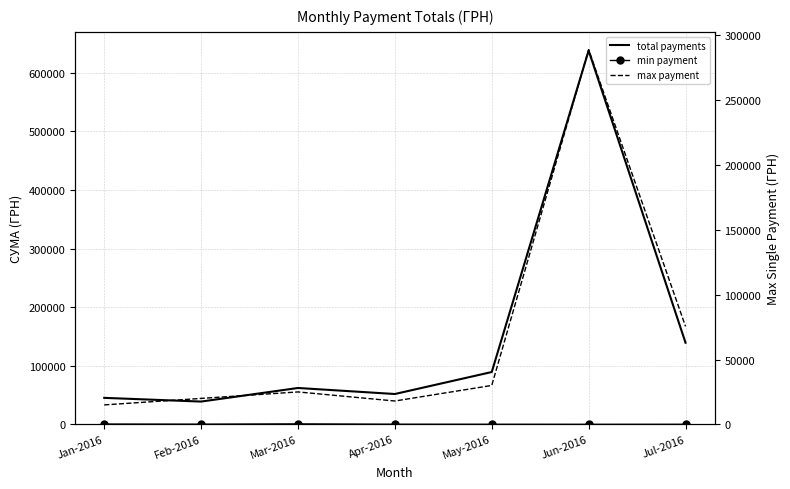

What is the highest value of the min payment series?

800.0